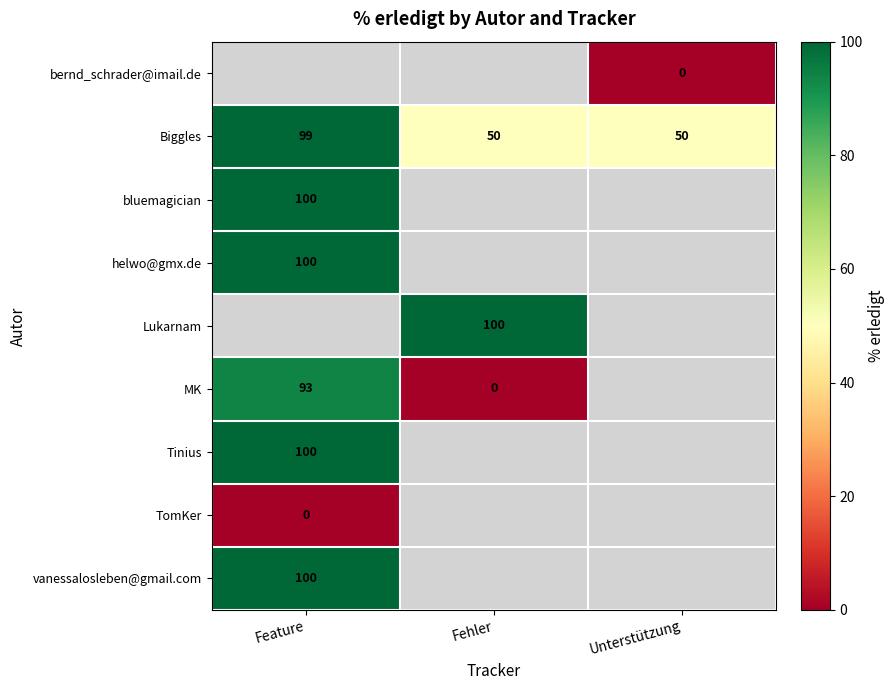

The value of helwo@gmx.de at Feature is 100. True or false?

True